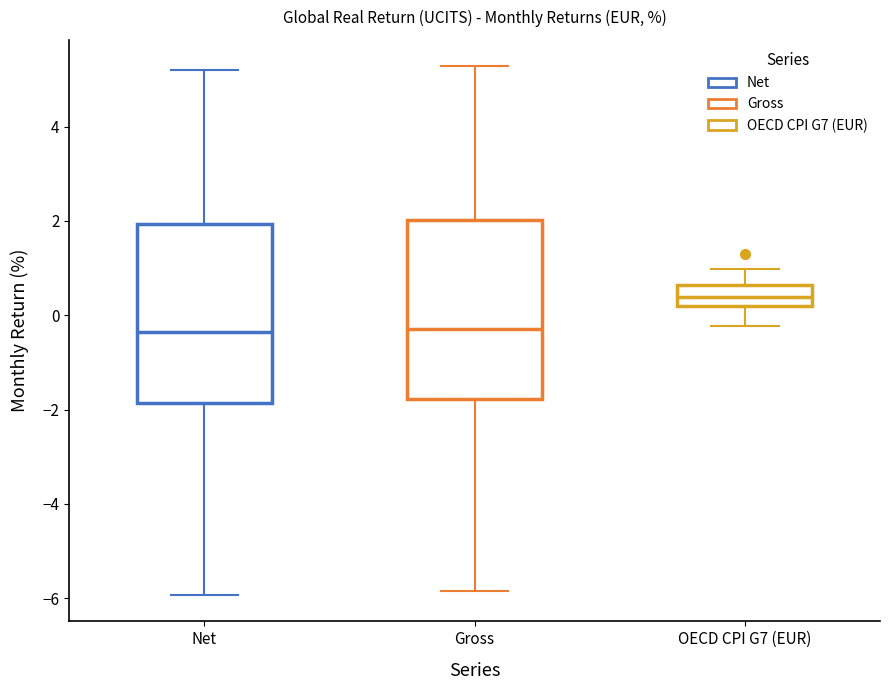

Where does the upper whisker of the box for Gross end on the y-axis? The values are not printed on the chart, so give them approximately, as read against the axis.

5.2